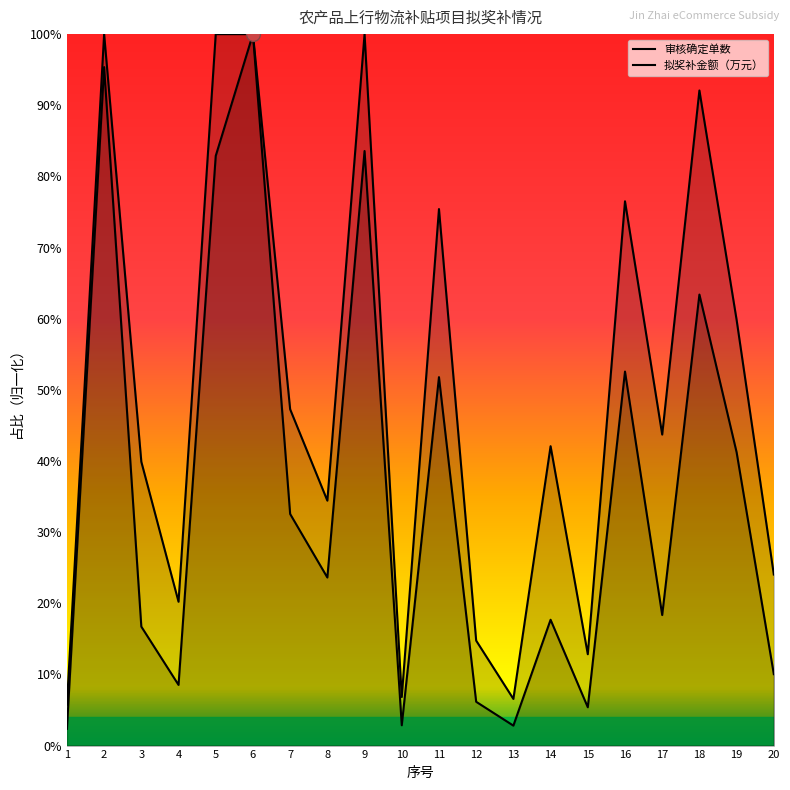

Rank the series at 17 from highest to lowest value.

拟奖补金额（万元）, 审核确定单数